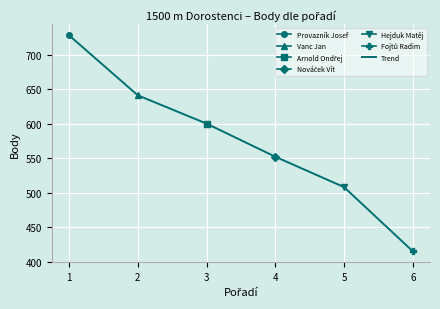

What is the lowest value of the Trend series?

415